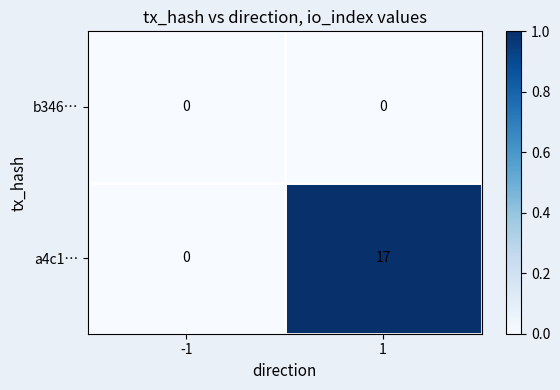

Count the number of categories in the chart.

2